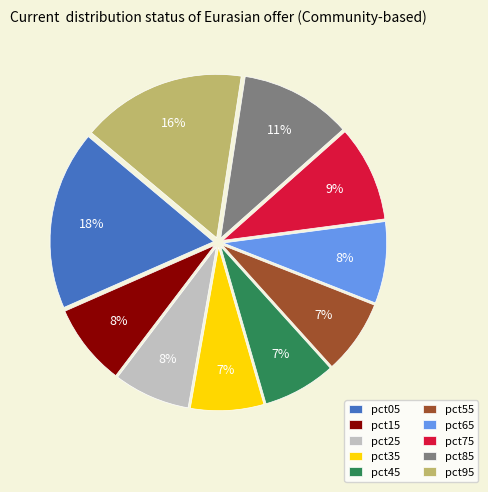

How many slices are in this pie chart?

10